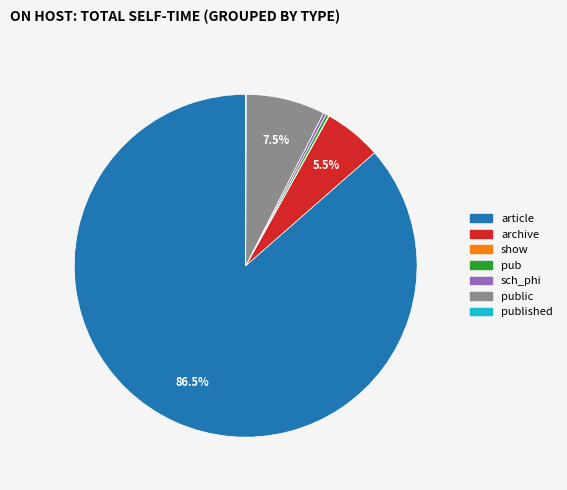

Is there any slice that represents more than half of the pie?

Yes